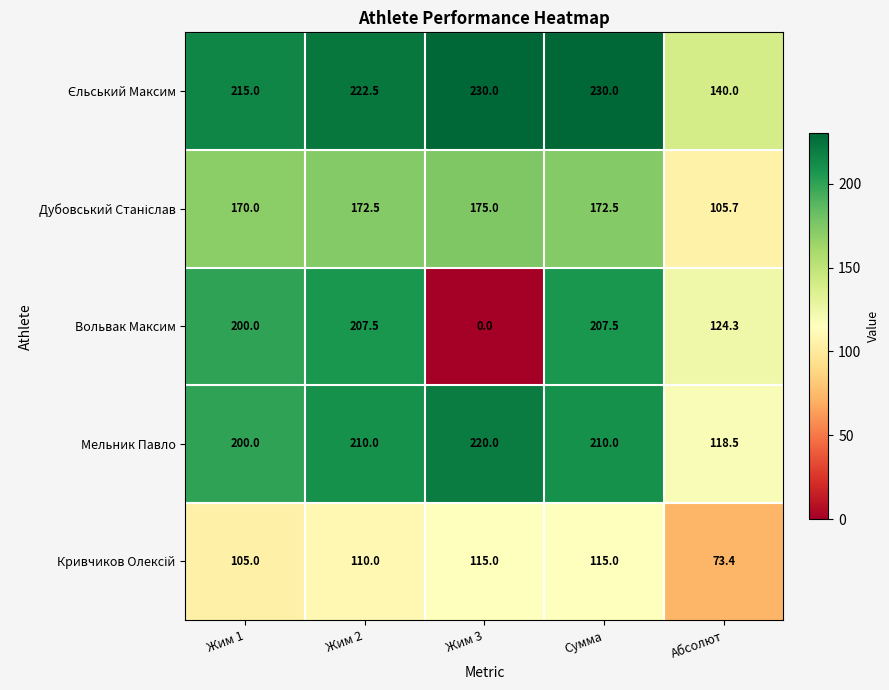

Which category has the lowest value in the Мельник Павло series?

Абсолют